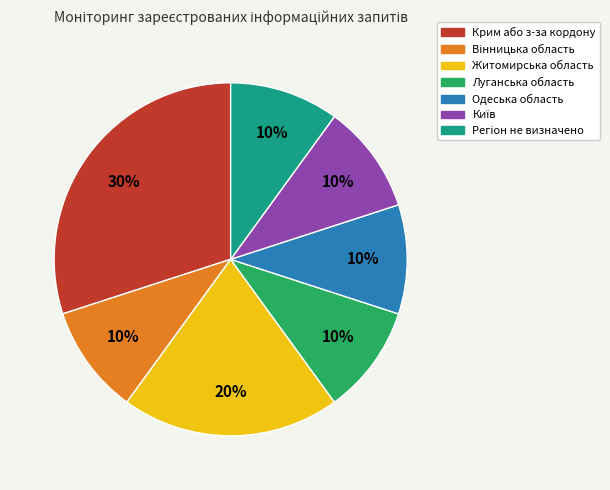

What is the ratio of the value at Луганська область to the value at Крим або з-за кордону?

0.3